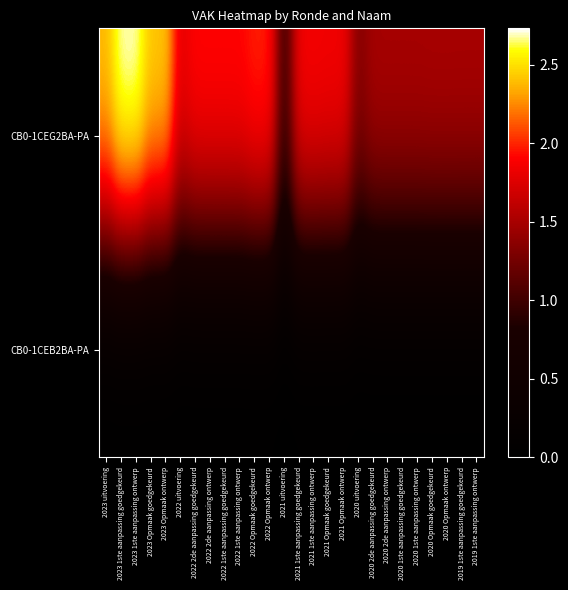

Reading left to right, what are all the values shown in this chart?

CB0-1CEG2BA-PA: 2023 uitvoering=2414222	2023 1ste aanpassing goedgekeurd=2731417	2023 1ste aanpassing ontwerp=2731417	2023 Opmaak goedgekeurd=2450485	2023 Opmaak ontwerp=2450485	2022 uitvoering=1807959	2022 2de aanpassing goedgekeurd=1938929	2022 2de aanpassing ontwerp=1938929	2022 1ste aanpassing goedgekeurd=1938929	2022 1ste aanpassing ontwerp=1938929	2022 Opmaak goedgekeurd=2005946	2022 Opmaak ontwerp=2005946	2021 uitvoering=978218	2021 1ste aanpassing goedgekeurd=1887801	2021 1ste aanpassing ontwerp=1887801	2021 Opmaak goedgekeurd=1875899	2021 Opmaak ontwerp=1875899	2020 uitvoering=1344058	2020 2de aanpassing goedgekeurd=1511916	2020 2de aanpassing ontwerp=1511916	2020 1ste aanpassing goedgekeurd=1511916	2020 1ste aanpassing ontwerp=1511916	2020 Opmaak goedgekeurd=1516439	2020 Opmaak ontwerp=1516439	2019 1ste aanpassing goedgekeurd=1515393	2019 1ste aanpassing ontwerp=1515393
CB0-1CEB2BA-PA: 2023 uitvoering=0	2023 1ste aanpassing goedgekeurd=0	2023 1ste aanpassing ontwerp=0	2023 Opmaak goedgekeurd=0	2023 Opmaak ontwerp=0	2022 uitvoering=0	2022 2de aanpassing goedgekeurd=0	2022 2de aanpassing ontwerp=0	2022 1ste aanpassing goedgekeurd=0	2022 1ste aanpassing ontwerp=0	2022 Opmaak goedgekeurd=0	2022 Opmaak ontwerp=0	2021 uitvoering=0	2021 1ste aanpassing goedgekeurd=0	2021 1ste aanpassing ontwerp=0	2021 Opmaak goedgekeurd=0	2021 Opmaak ontwerp=0	2020 uitvoering=0	2020 2de aanpassing goedgekeurd=0	2020 2de aanpassing ontwerp=0	2020 1ste aanpassing goedgekeurd=0	2020 1ste aanpassing ontwerp=0	2020 Opmaak goedgekeurd=0	2020 Opmaak ontwerp=0	2019 1ste aanpassing goedgekeurd=0	2019 1ste aanpassing ontwerp=0